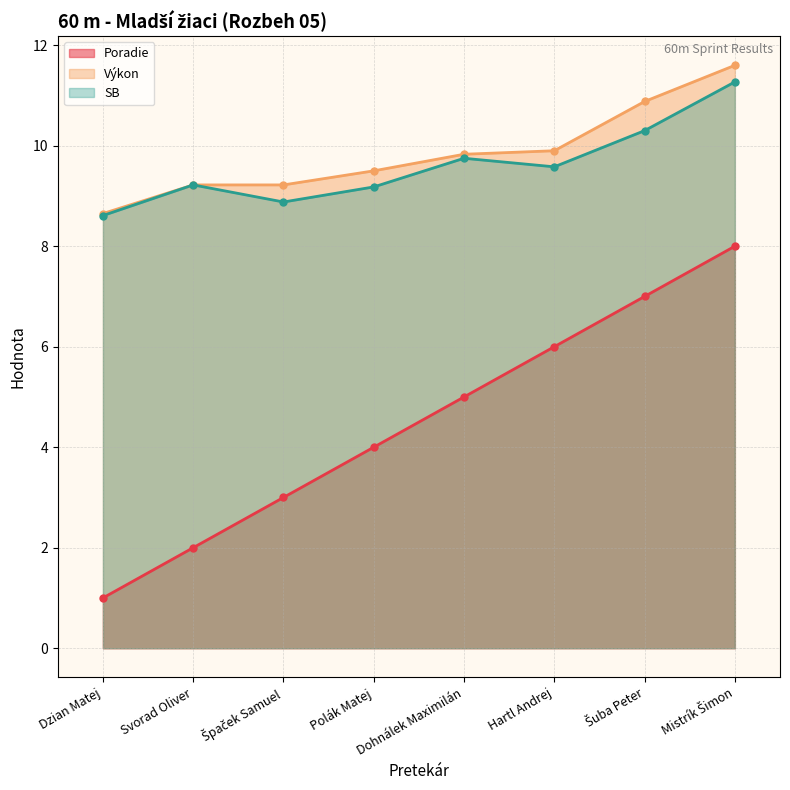

Reading left to right, list all the values displayed in this chart.

Poradie: Dzian Matej=1.0	Svorad Oliver=2.0	Špaček Samuel=3.0	Polák Matej=4.0	Dohnálek Maximilán=5.0	Hartl Andrej=6.0	Šuba Peter=7.0	Mistrík Šimon=8.0
Výkon: Dzian Matej=8.7	Svorad Oliver=9.2	Špaček Samuel=9.2	Polák Matej=9.5	Dohnálek Maximilán=9.8	Hartl Andrej=9.9	Šuba Peter=10.9	Mistrík Šimon=11.6
SB: Dzian Matej=8.6	Svorad Oliver=9.2	Špaček Samuel=8.9	Polák Matej=9.2	Dohnálek Maximilán=9.8	Hartl Andrej=9.6	Šuba Peter=10.3	Mistrík Šimon=11.3